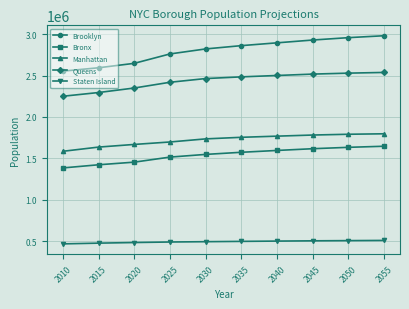

Which series has the largest total across all categories?

Brooklyn